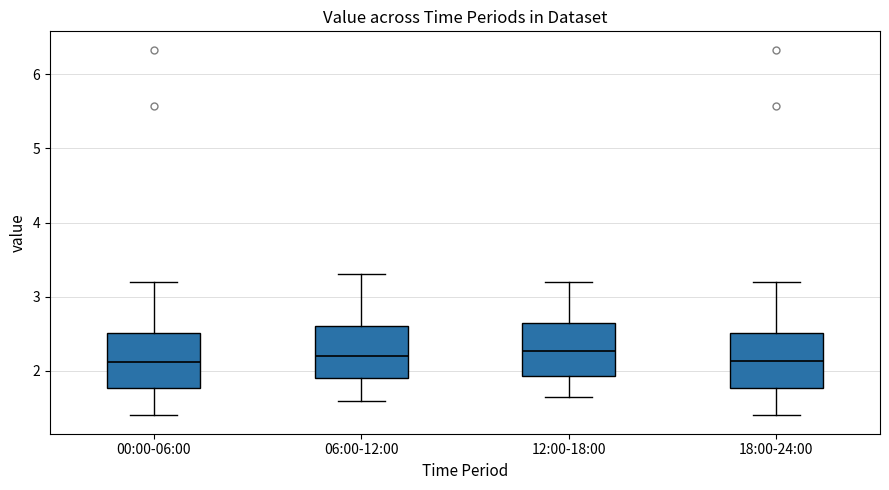

Where does the median line of the box for 18:00-24:00 sit on the y-axis? The values are not printed on the chart, so give them approximately, as read against the axis.

2.1